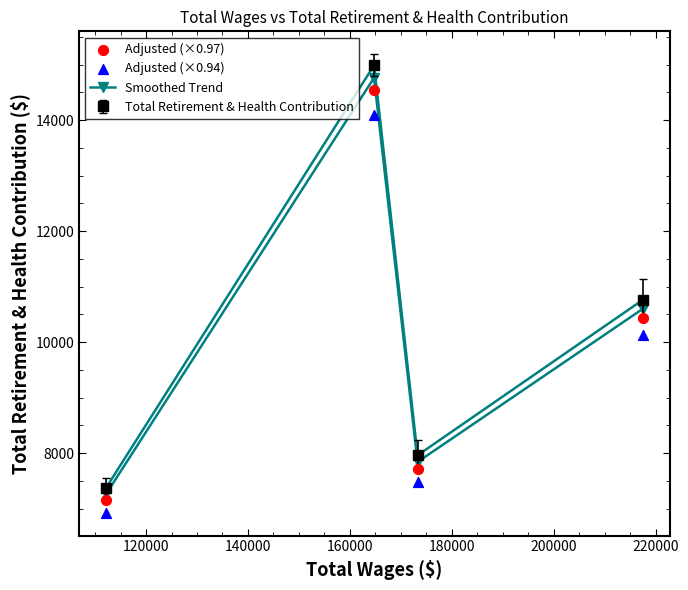

At how many categories does at least one series exceed 10922?

1